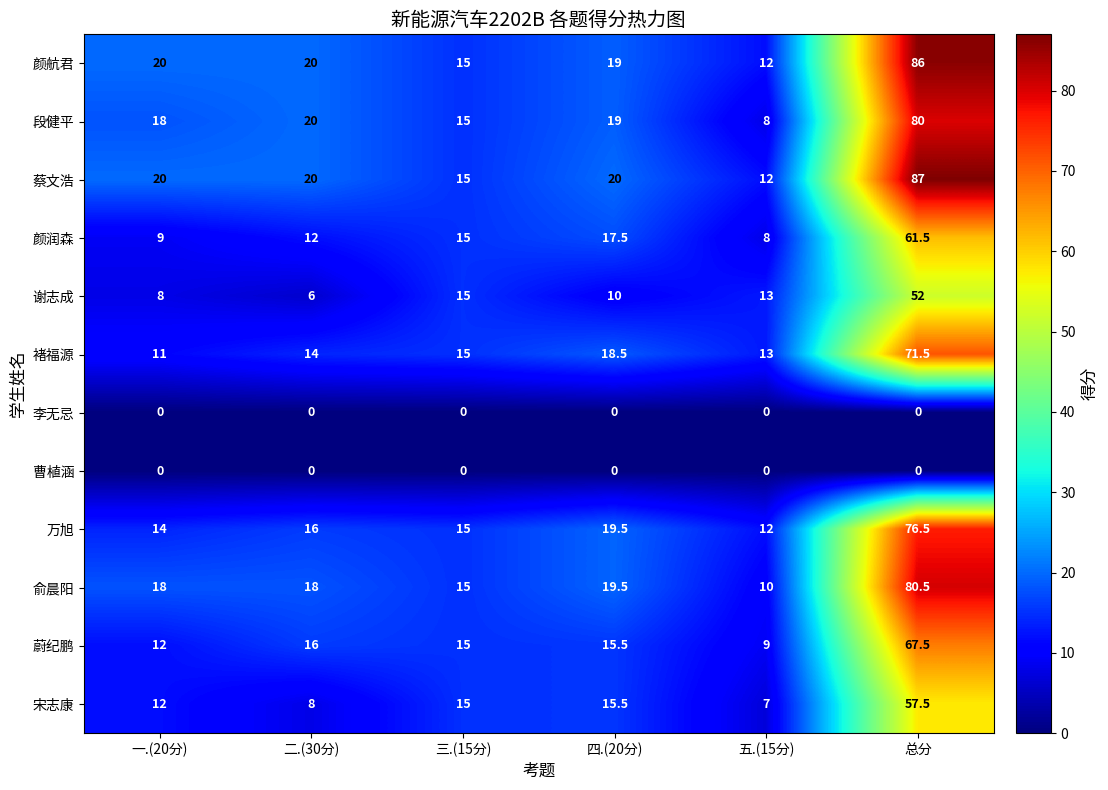

What is the spread (max minus min) of values at 四.(20分)?

20.0